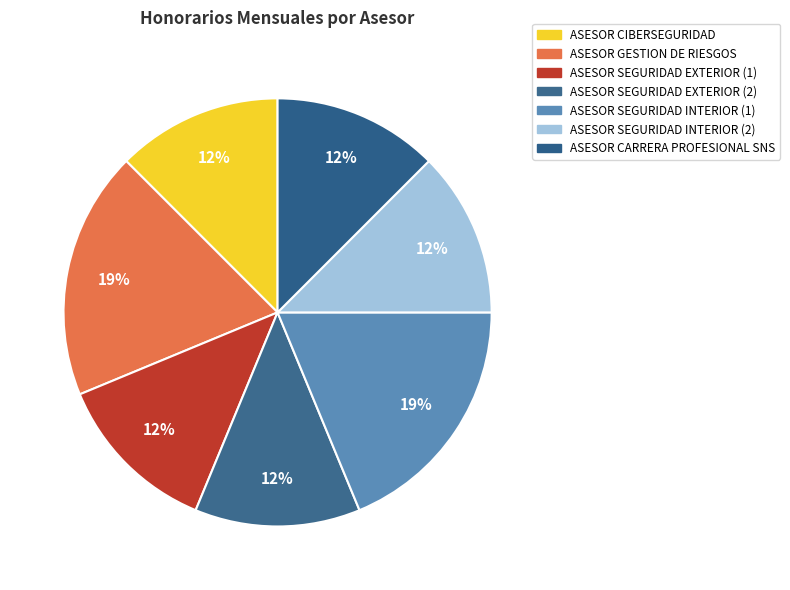

Count the number of slices in the pie.

7